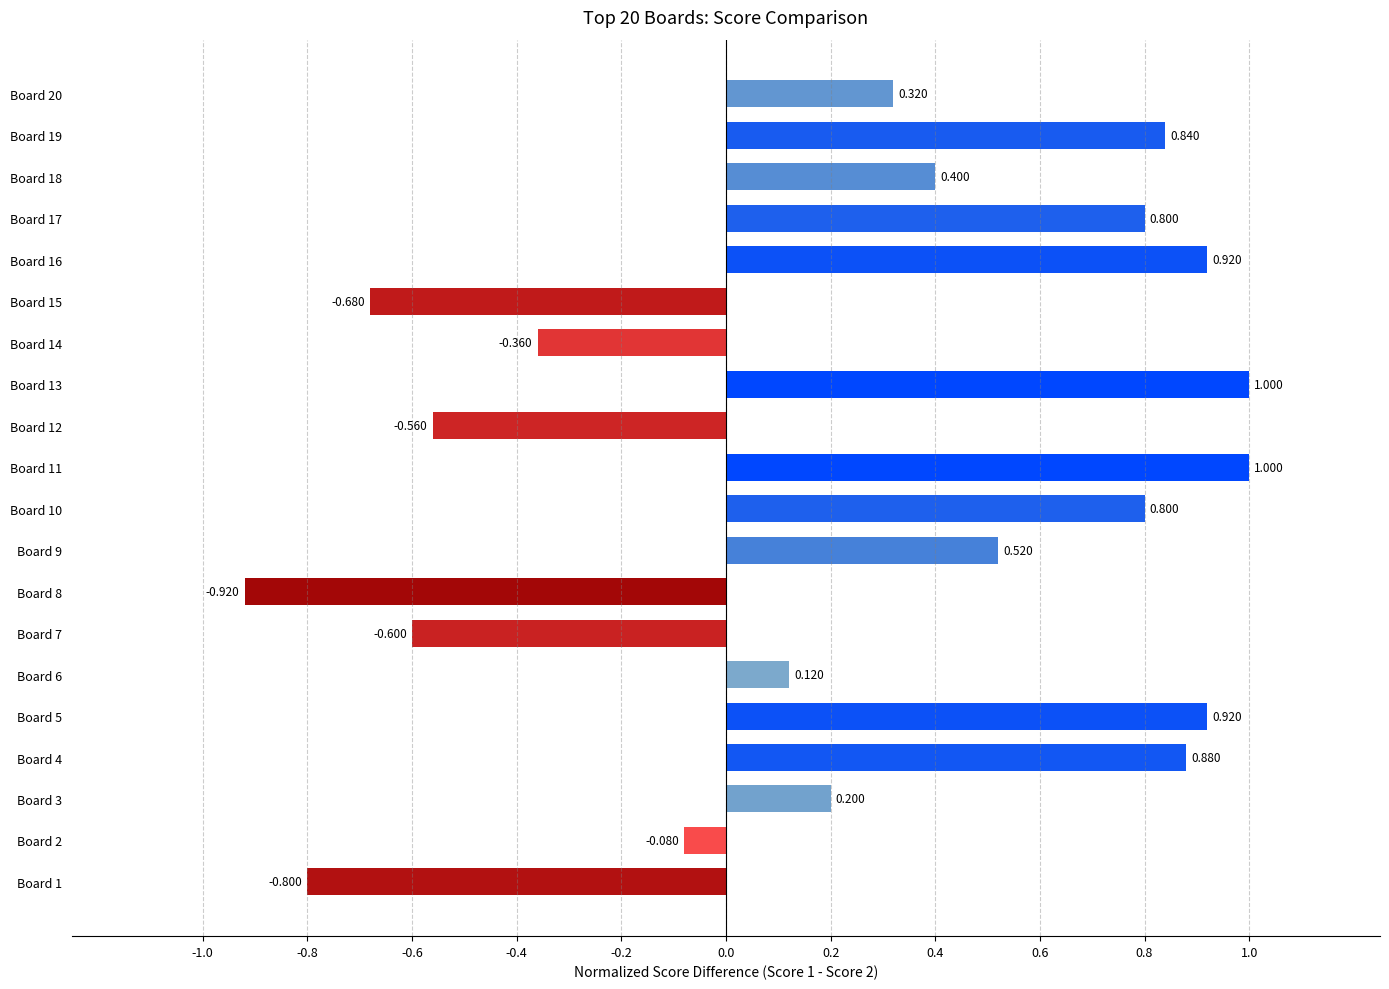

How many negative values are there?

7